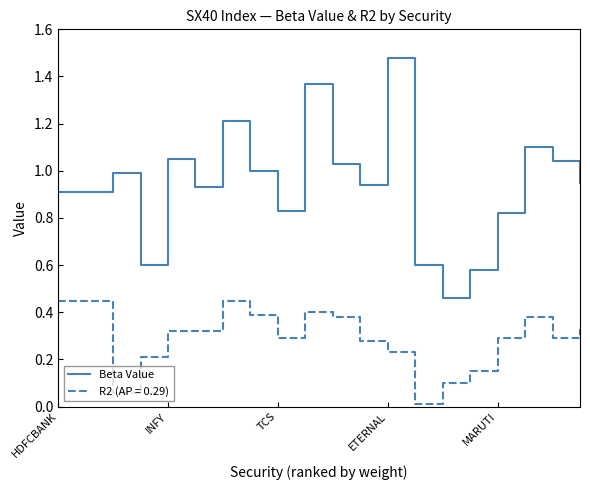

Which series has the widest spread of values?

Beta Value